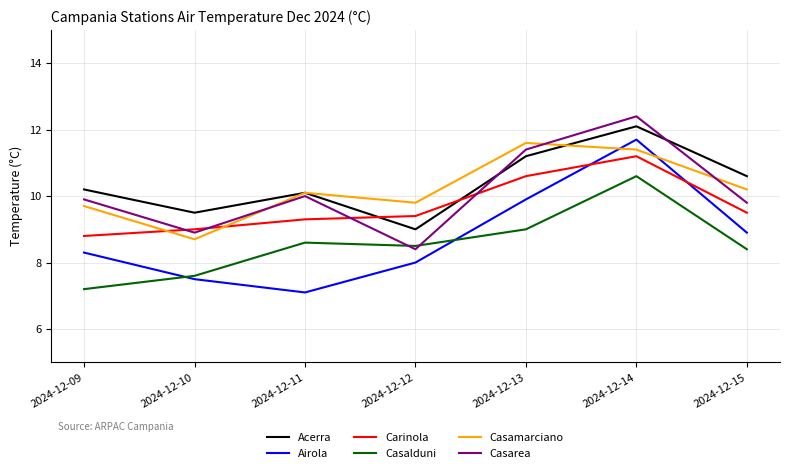

The Carinola series shows 5.6 at 2024-12-10. True or false?

False